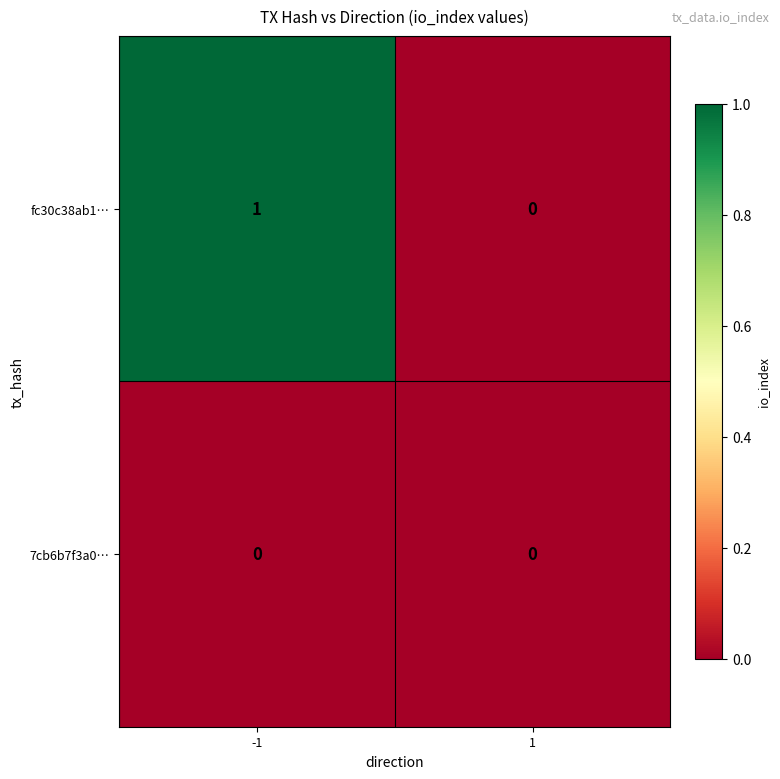

Reading left to right, transcribe all the data shown in this chart.

fc30c38ab1…: -1=1	1=0
7cb6b7f3a0…: -1=0	1=0